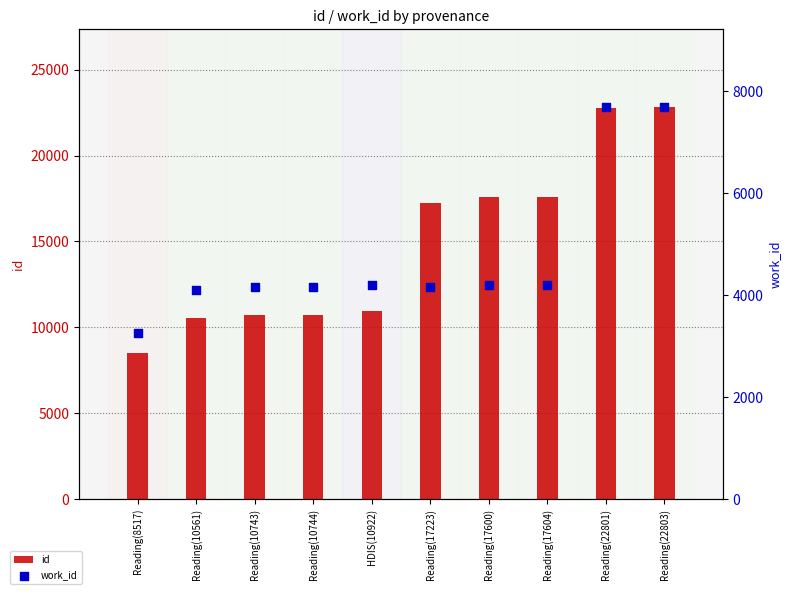

Which series has the largest total across all categories?

id